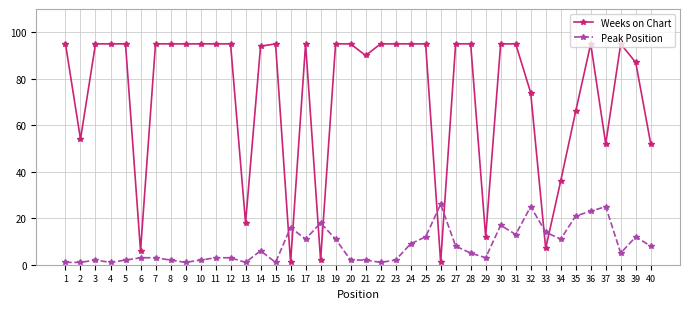

True or false: Peak Position has more than 1 interior local peaks.

True